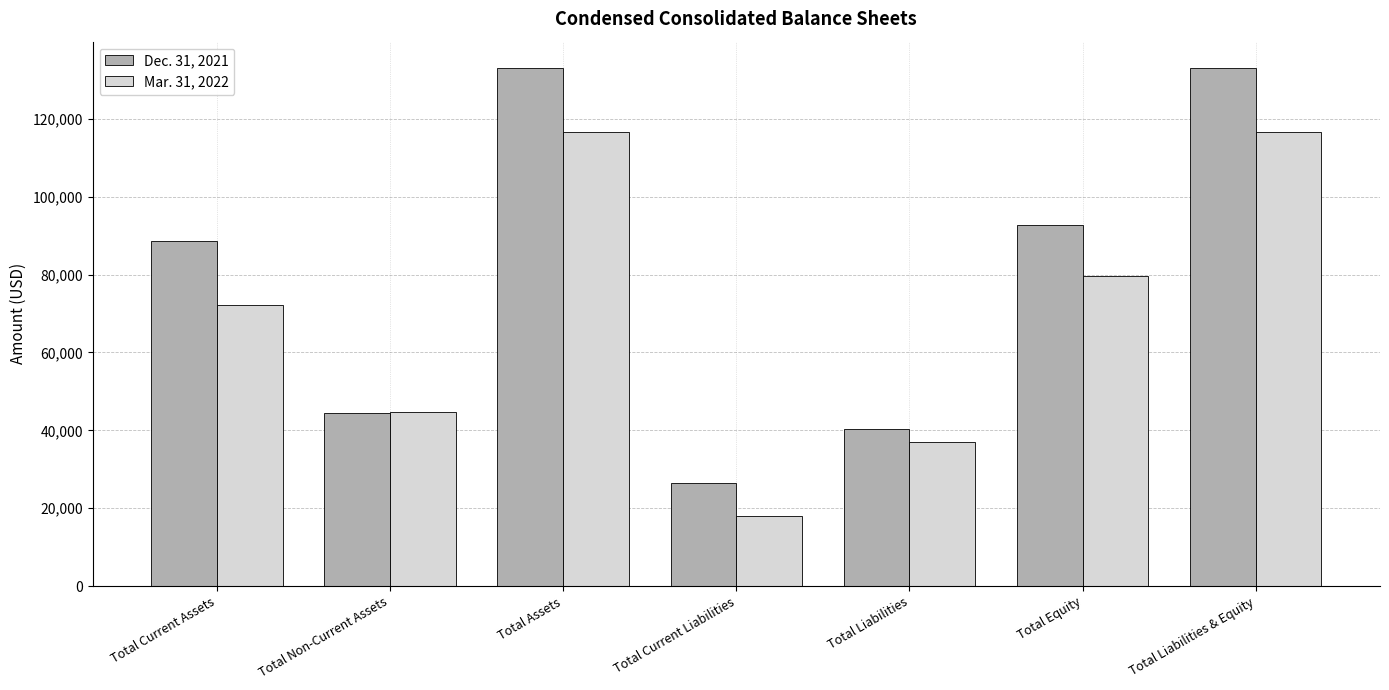

The value of Mar. 31, 2022 at Total Liabilities is 14501. True or false?

False